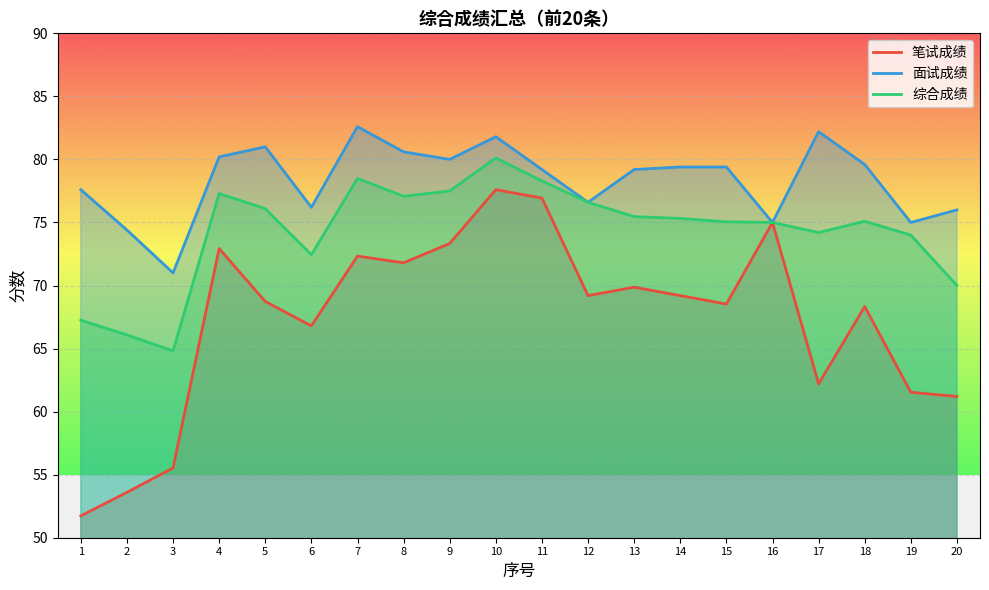

How many interior local valleys does the 笔试成绩 series have?

5